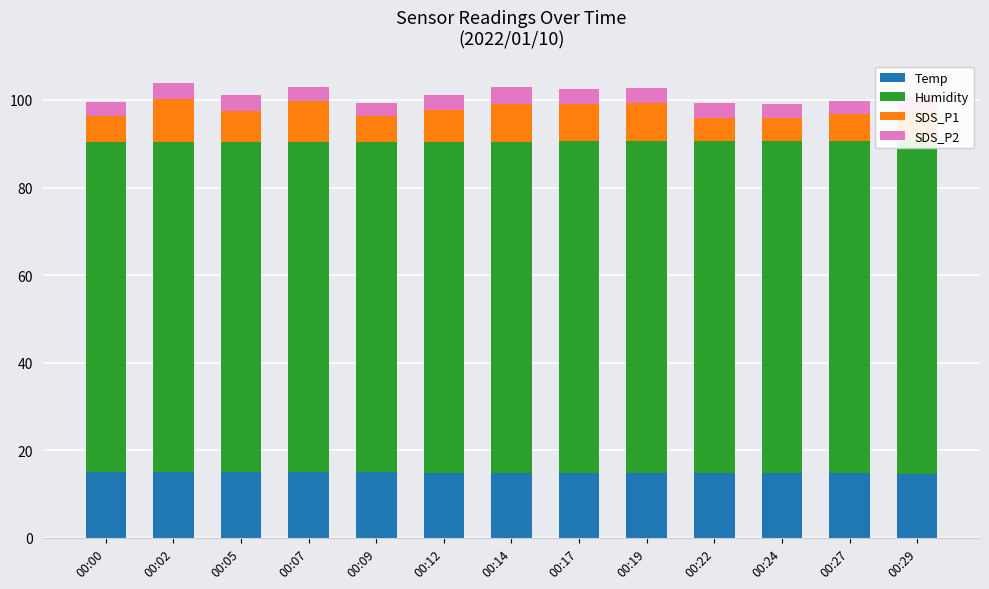

What is the total value across all series at 00:07?

103.1